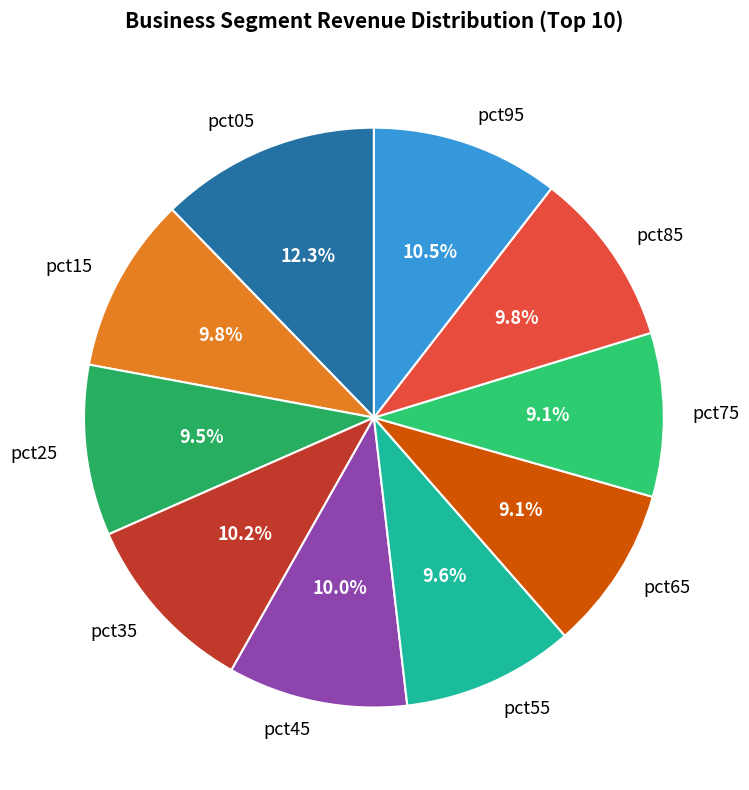

Is pct25 the majority of the pie?

No